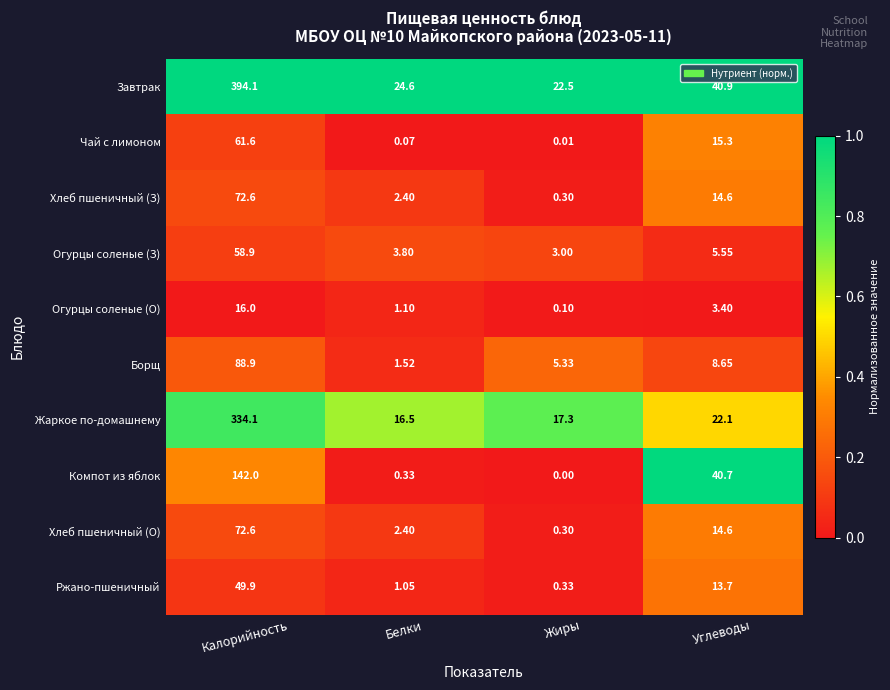

Which category has the lowest value in the Жаркое по-домашнему series?

Белки